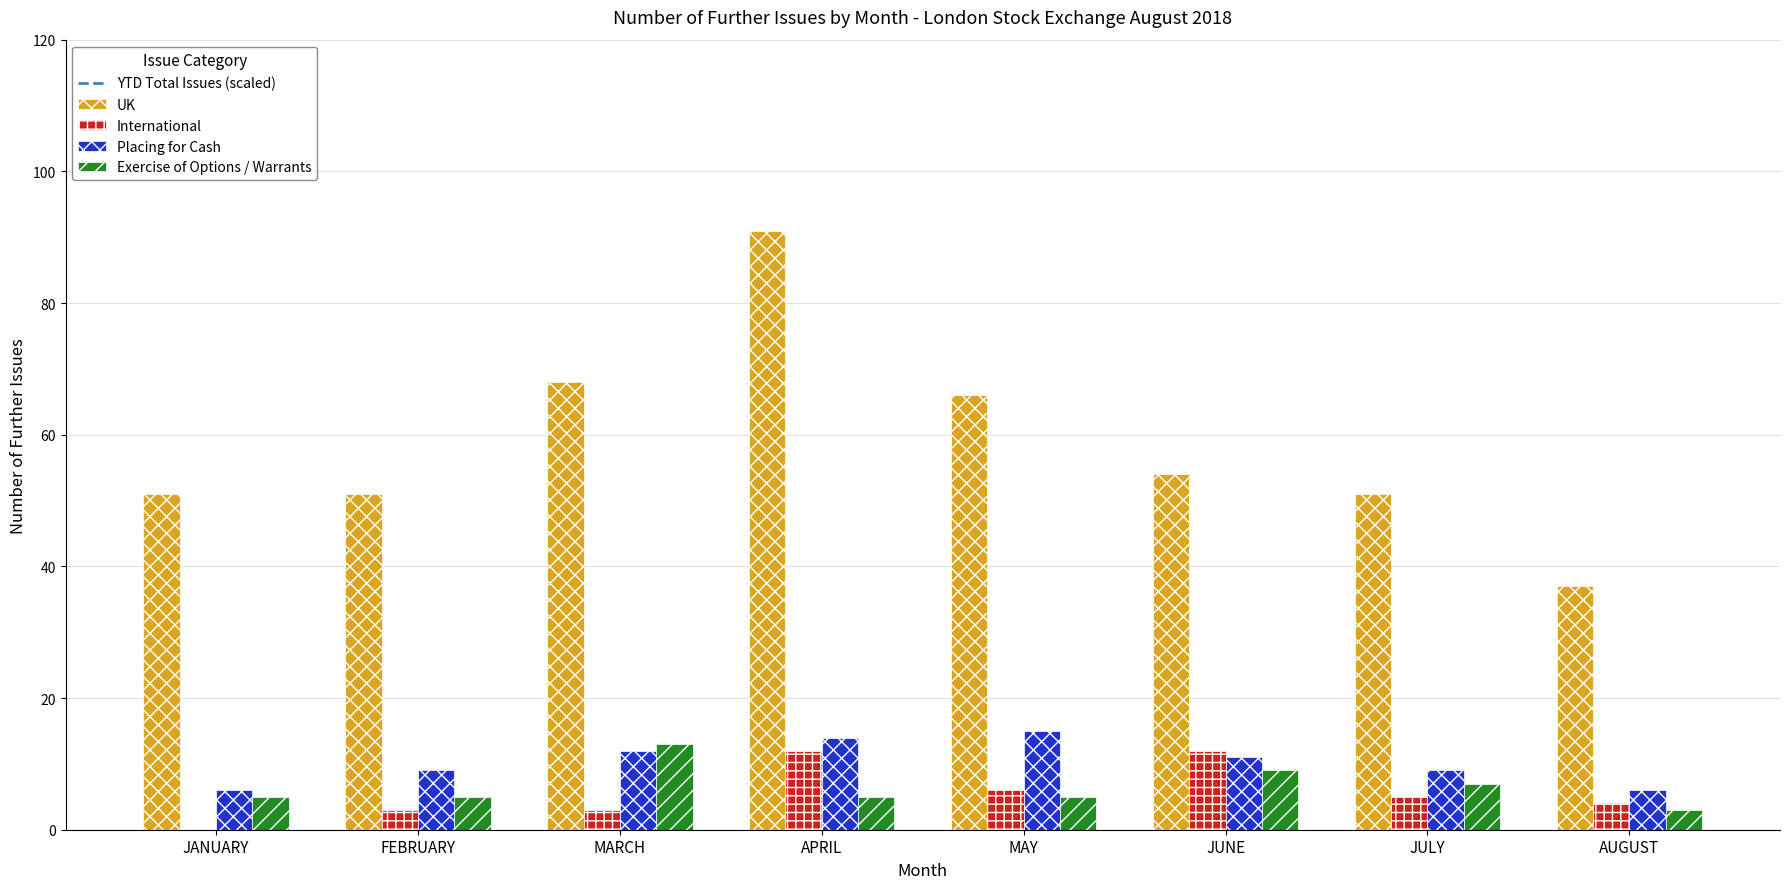

Reading left to right, transcribe all the data shown in this chart.

UK: 51	51	68	91	66	54	51	37
International: 0	3	3	12	6	12	5	4
Placing for Cash: 6	9	12	14	15	11	9	6
Exercise of Options / Warrants: 5	5	13	5	5	9	7	3